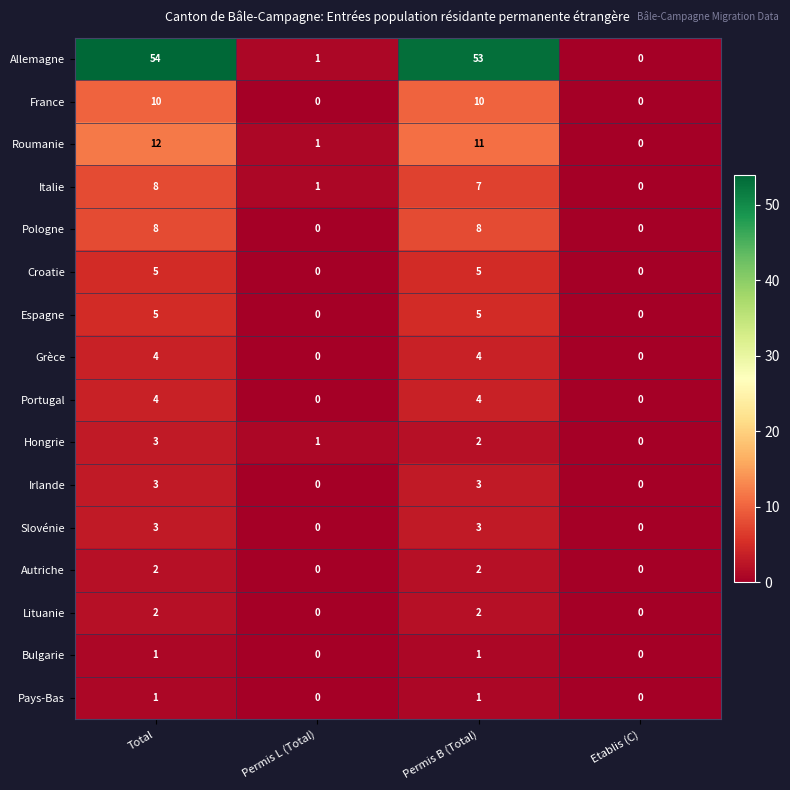

What is the total value across all series at Permis L (Total)?

4